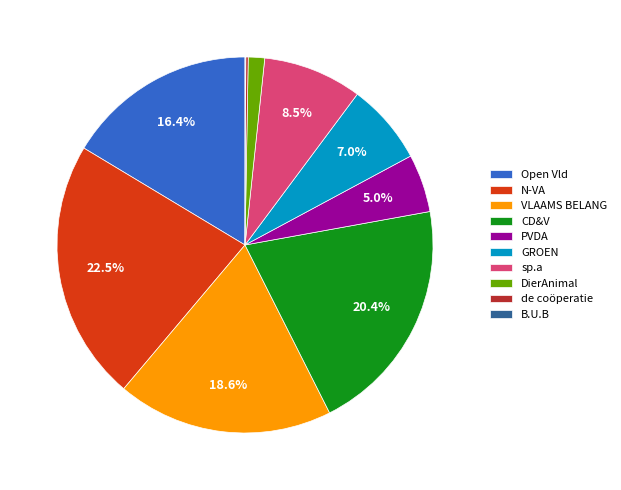

What portion of the pie excludes CD&V?

79.6%